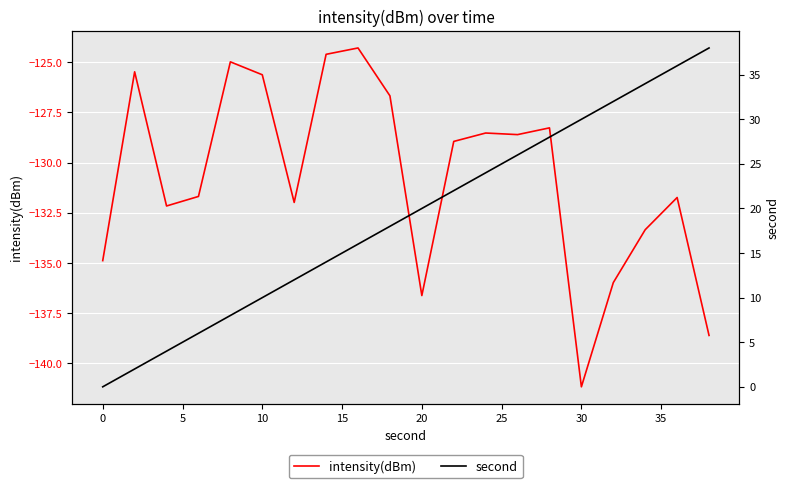

What is the value of the intensity(dBm) point at the 13th from the left?

-128.5